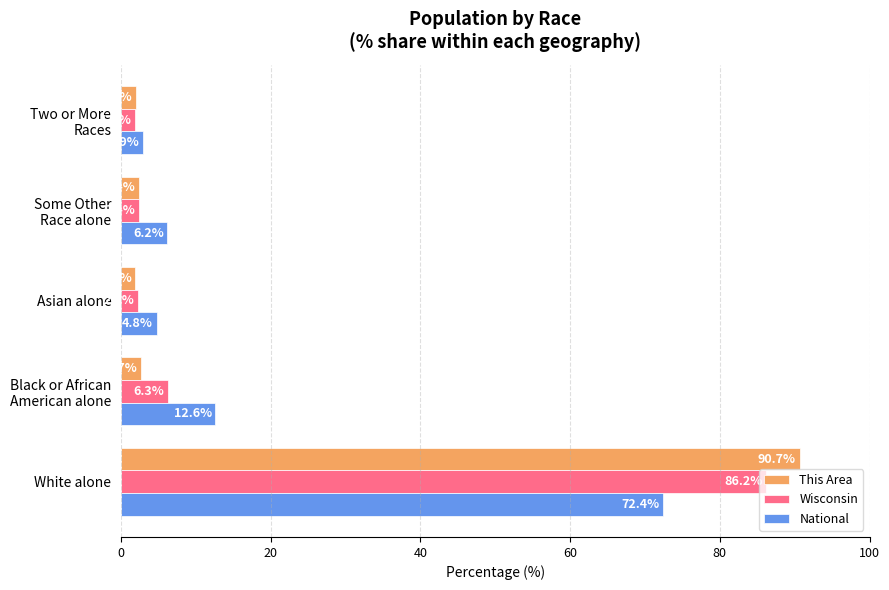

What is the approximate value of National at Asian alone?

4.8